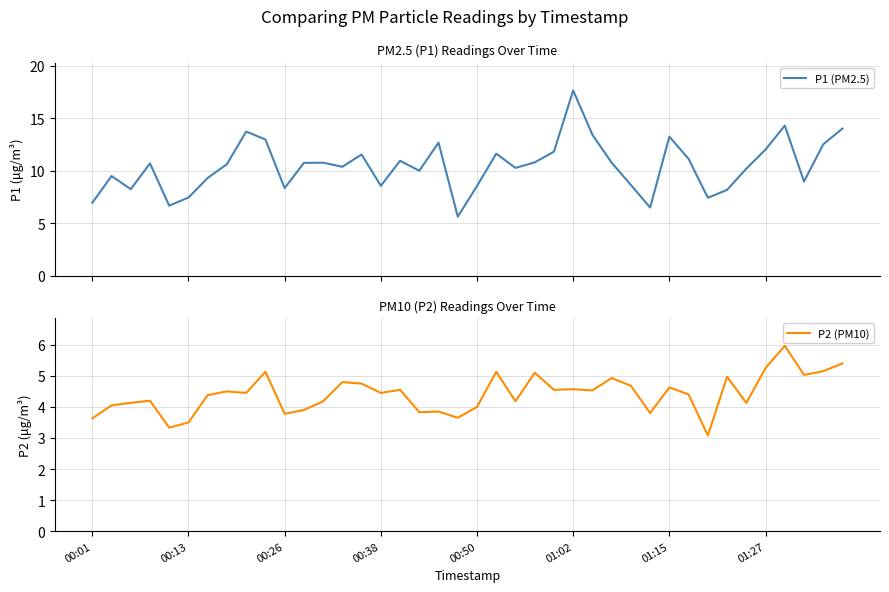

True or false: P2 (PM10) and P1 (PM2.5) cross at least once.

False